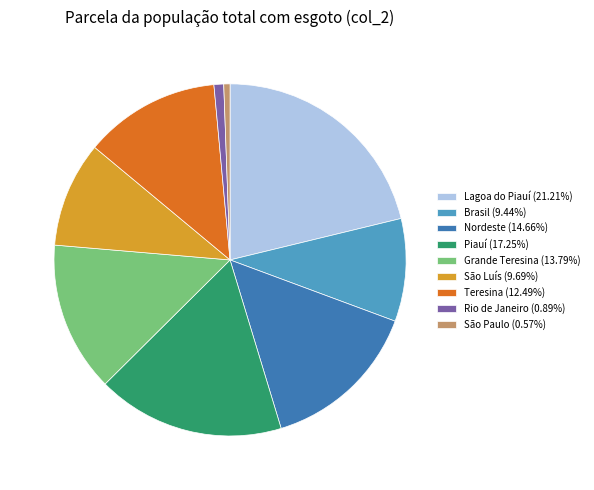

Combined, do Teresina (12.49%) and Lagoa do Piauí (21.21%) account for over 50%?

No